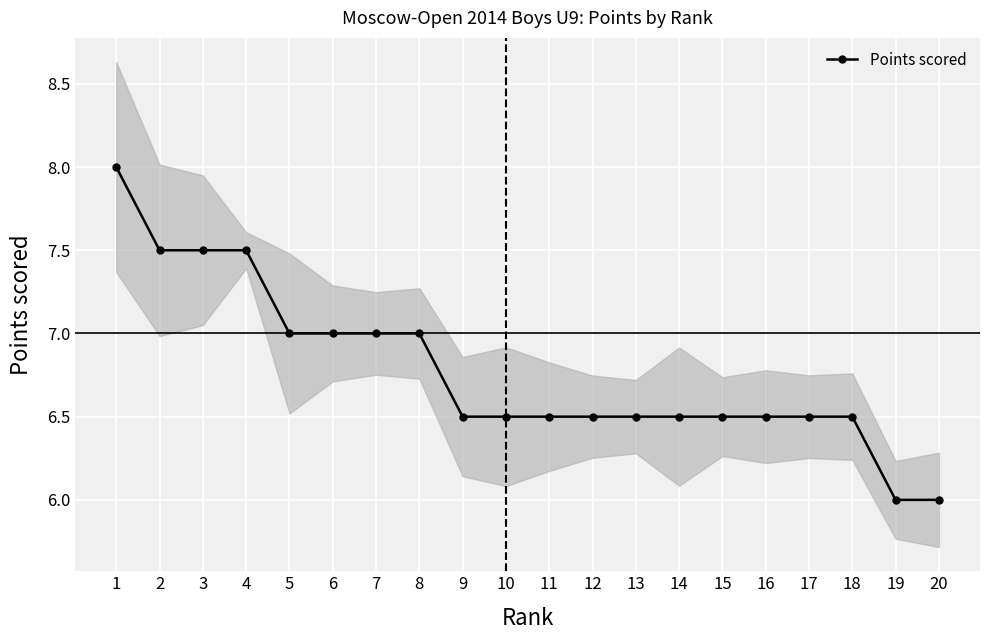

True or false: the data has more than 1 interior local peaks.

False